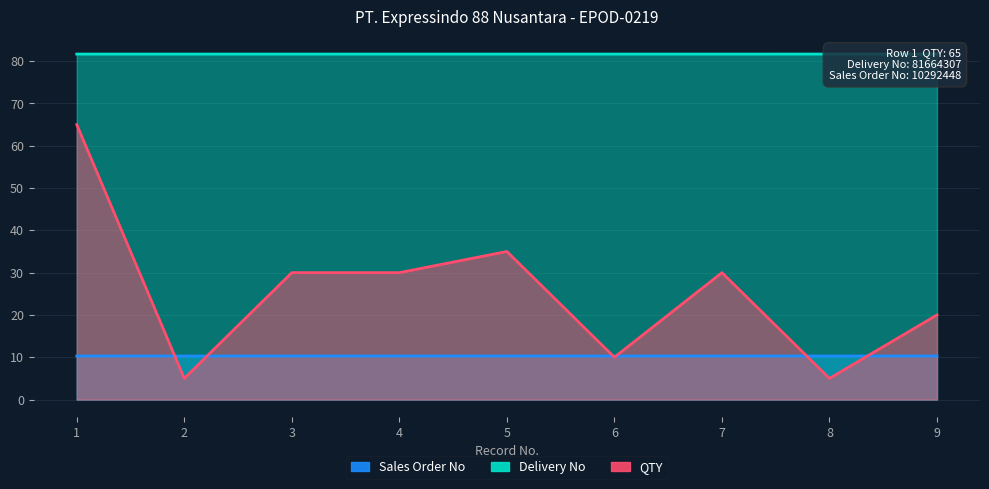

What is the maximum value shown in the chart?

81.7